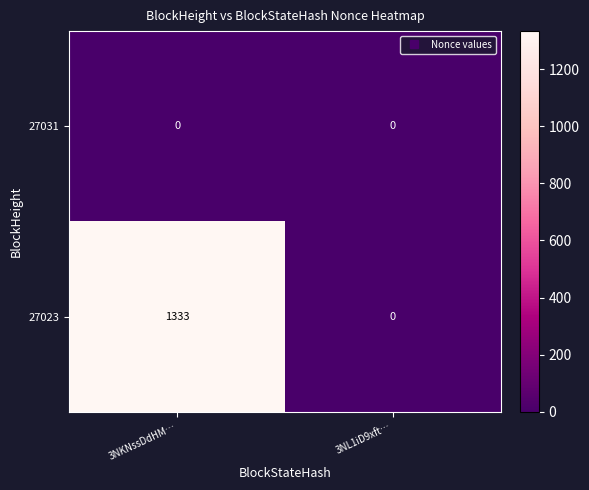

Reading left to right, list all the values displayed in this chart.

27031: 0	0
27023: 1333	0